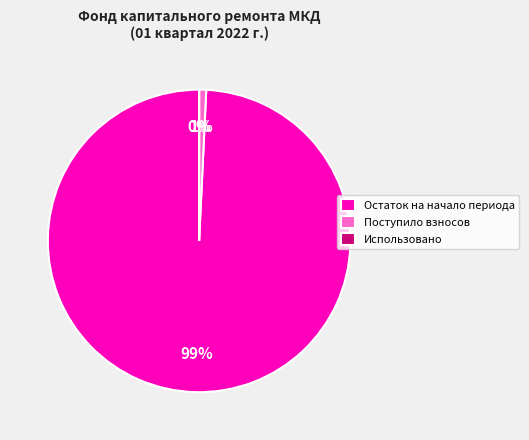

Which category accounts for the majority?

Остаток на начало периода